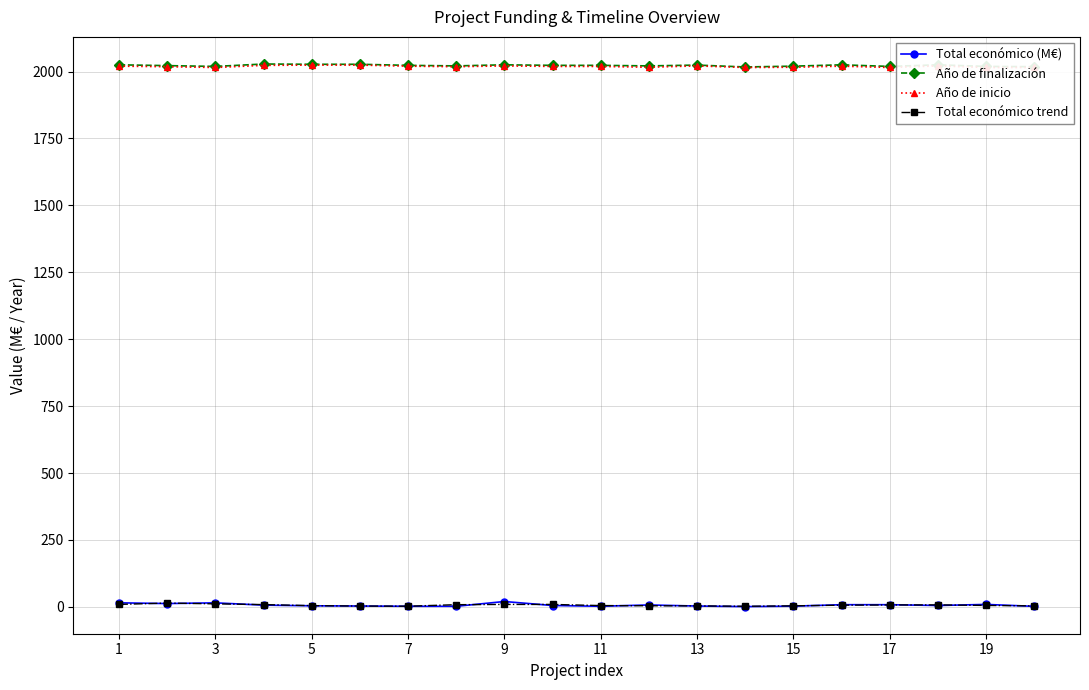

True or false: Año de finalización and Total económico (M€) intersect in this chart.

False